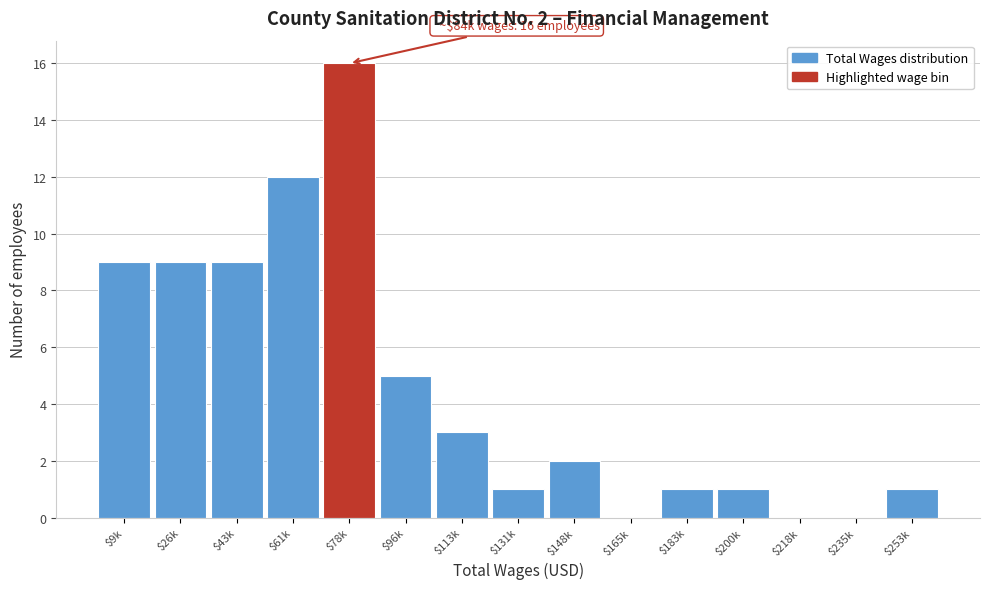

The chart shows a value of 1 at $148k. True or false?

False